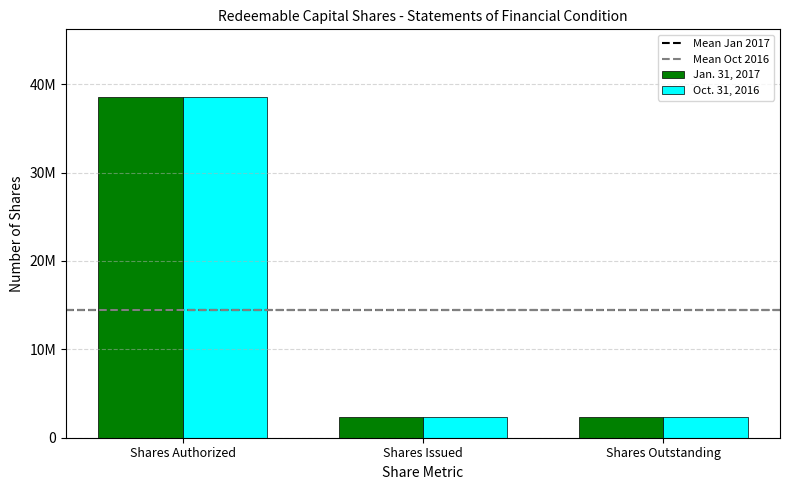

Rank the series at Shares Outstanding from lowest to highest value.

Jan. 31, 2017, Oct. 31, 2016